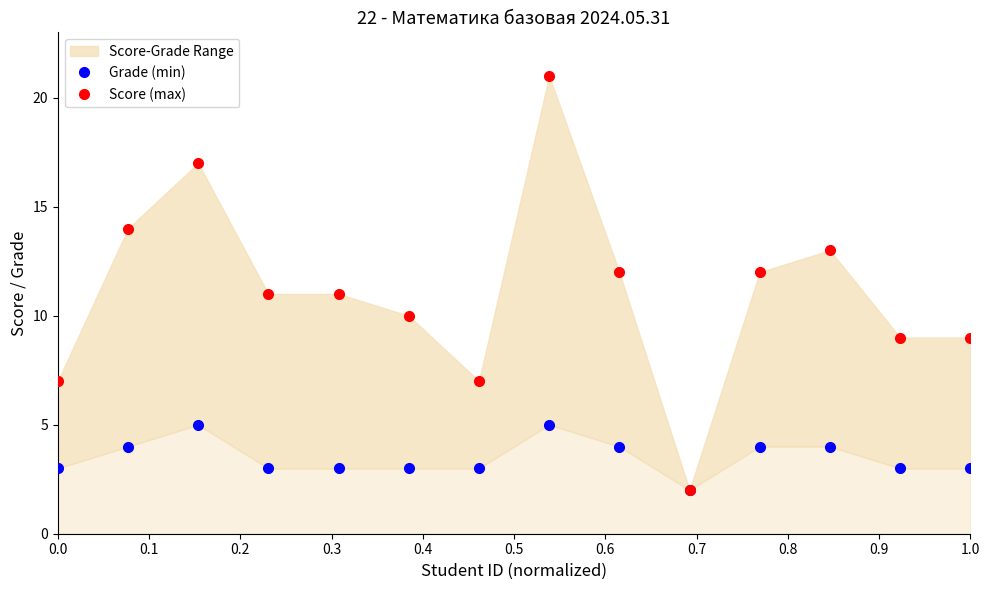

The Score (max) series shows 17 at 0.4. True or false?

False